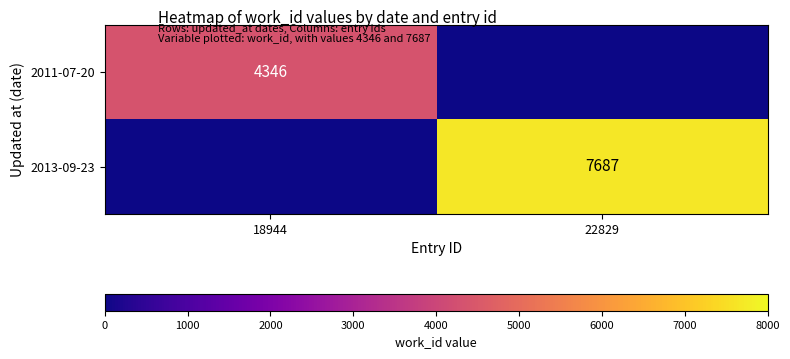

Which has a higher value, 18944 or 22829?

18944